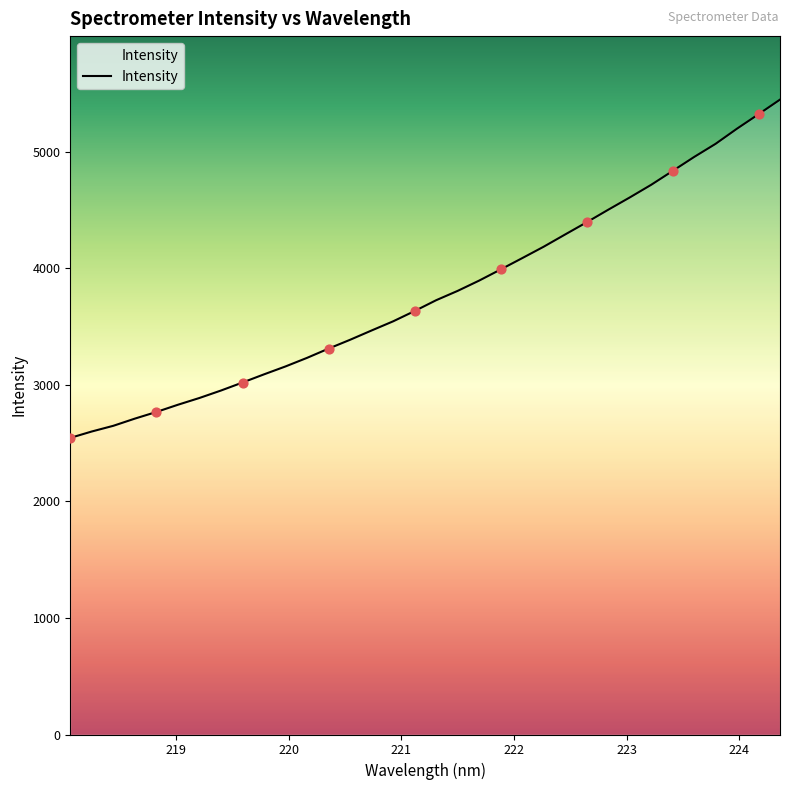

What is the difference between the maximum and minimum values?

2901.5